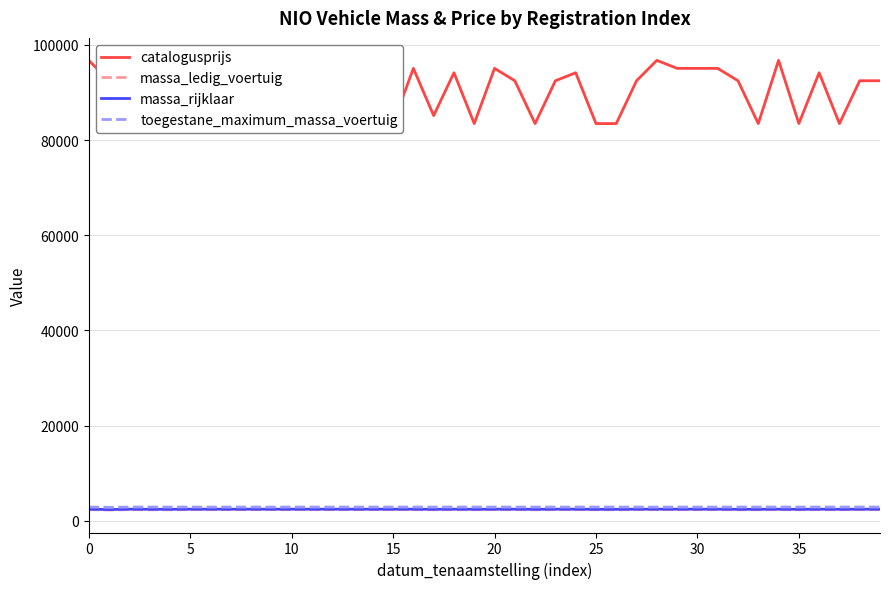

What is the lowest value of the massa_rijklaar series?

2378